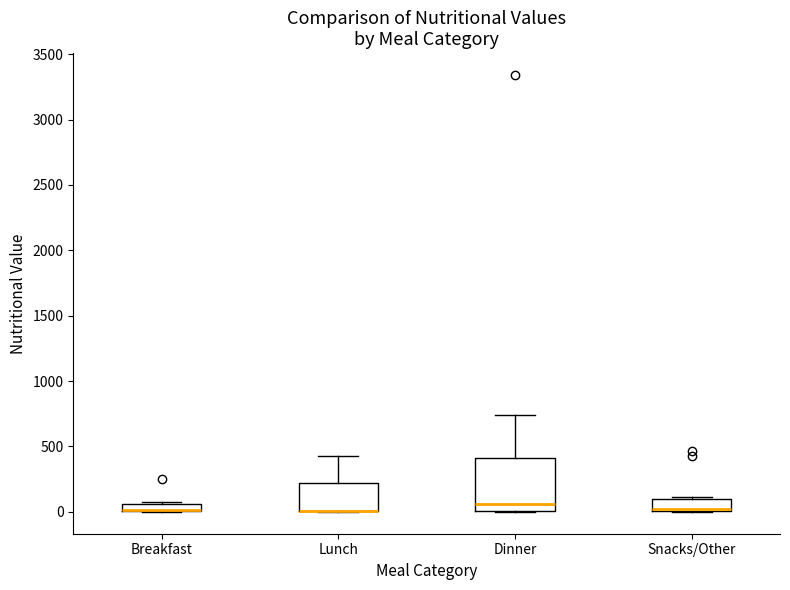

Comparing the boxes themselves (not the whiskers), which one is the tallest?

Dinner